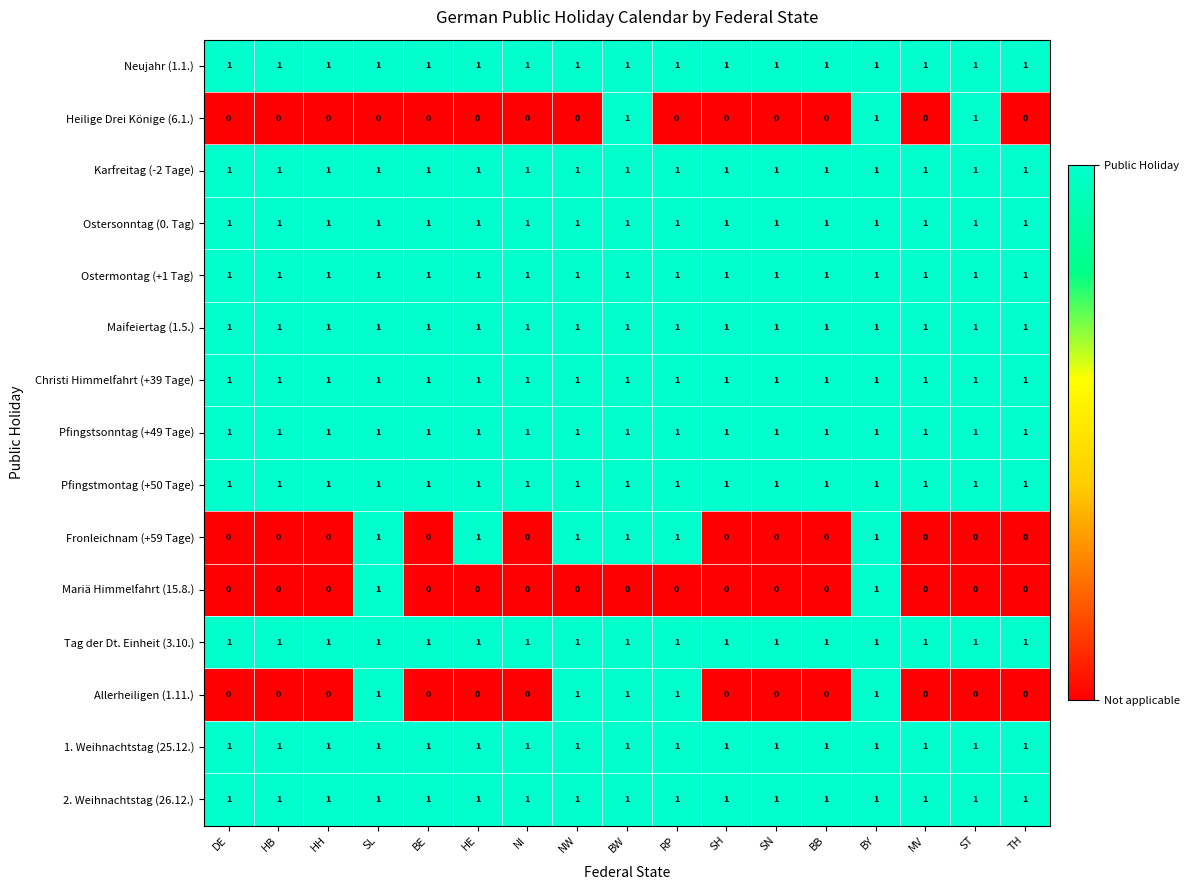

What is the total value across all series at ST?

12